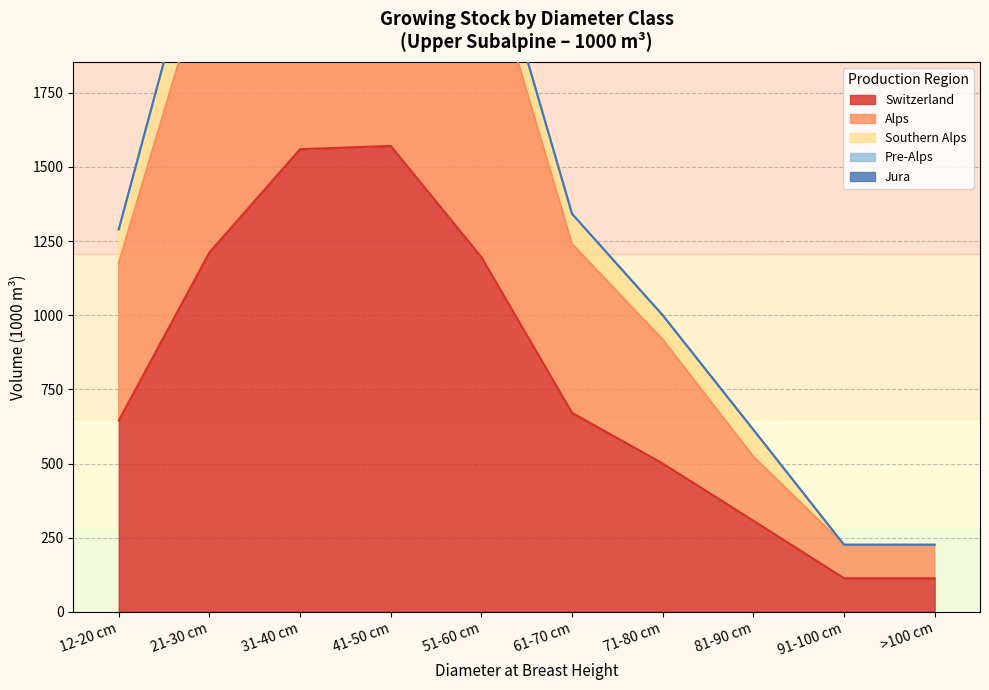

At 21-30 cm, list the series in order from largest to smallest.

Switzerland, Alps, Southern Alps, Pre-Alps, Jura